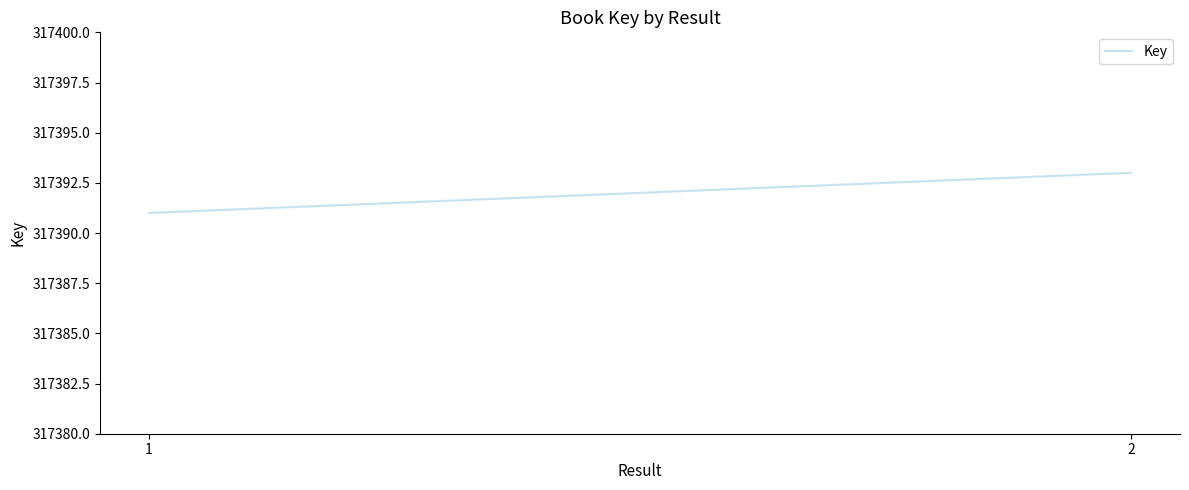

List the labels in order of value, smallest first.

1, 2